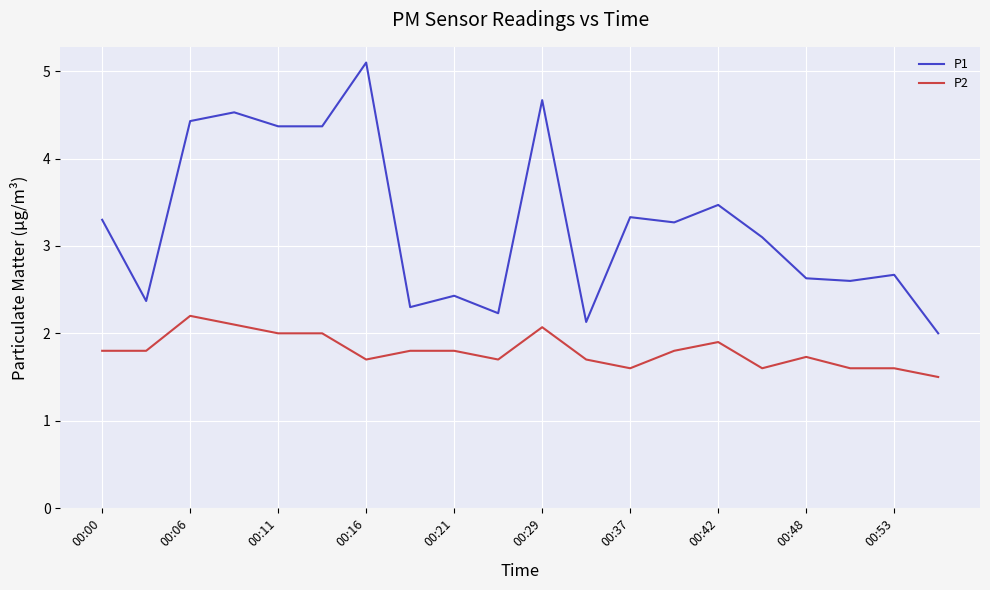

Is this an area chart (filled region under the line)?

No